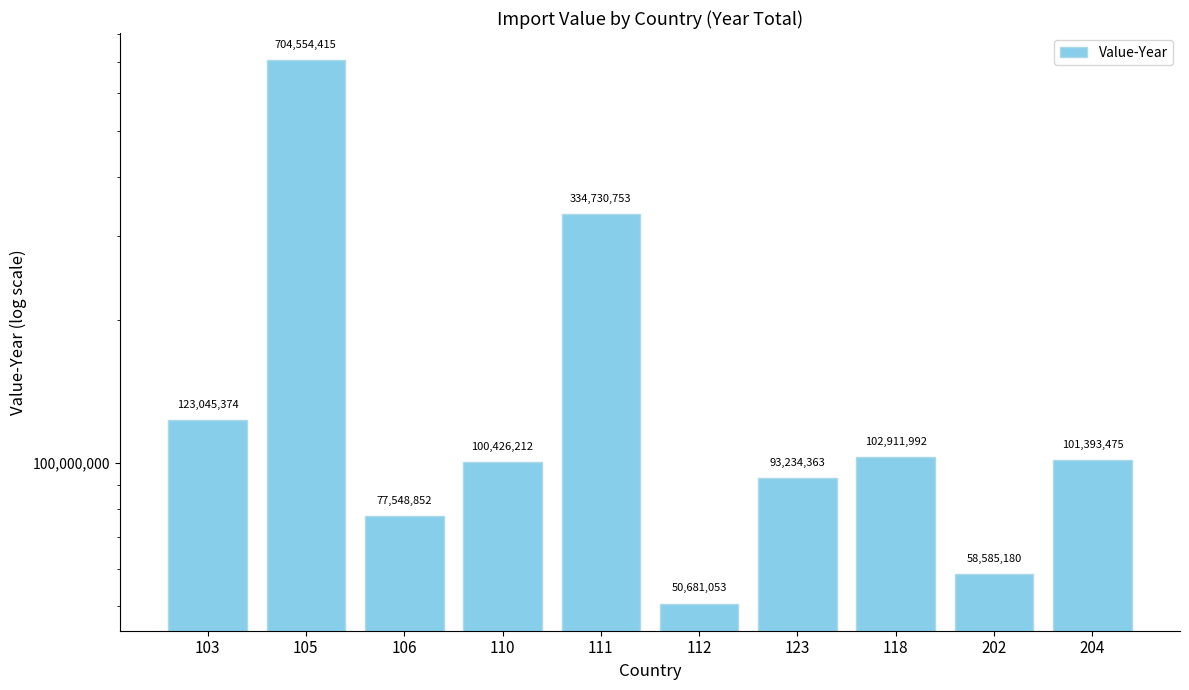

List the labels in order of value, smallest first.

112, 202, 106, 123, 110, 204, 118, 103, 111, 105